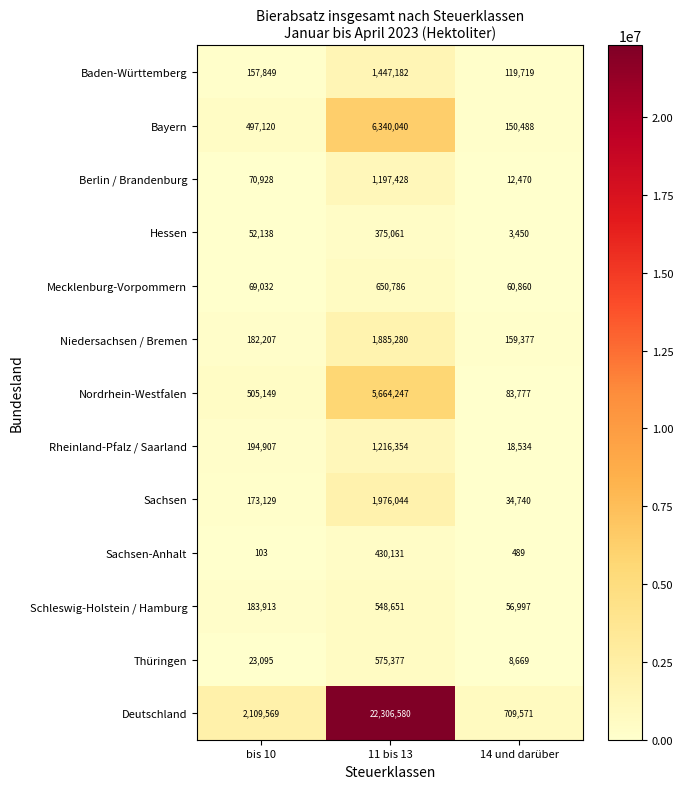

What is the difference between the maximum and minimum values in the Berlin / Brandenburg series?

1184958